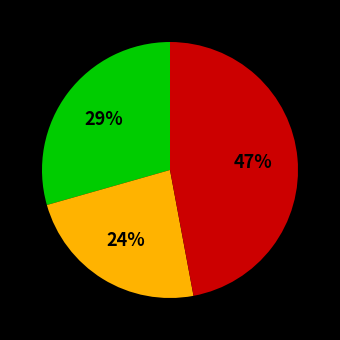

Is there any slice that represents more than half of the pie?

No